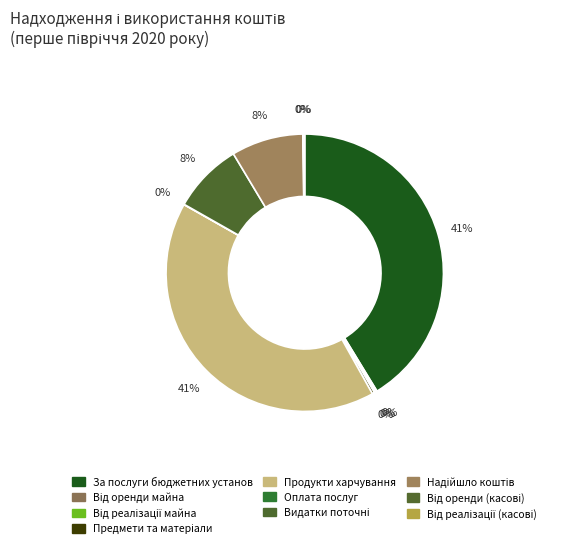

Is there a majority slice in this chart?

No